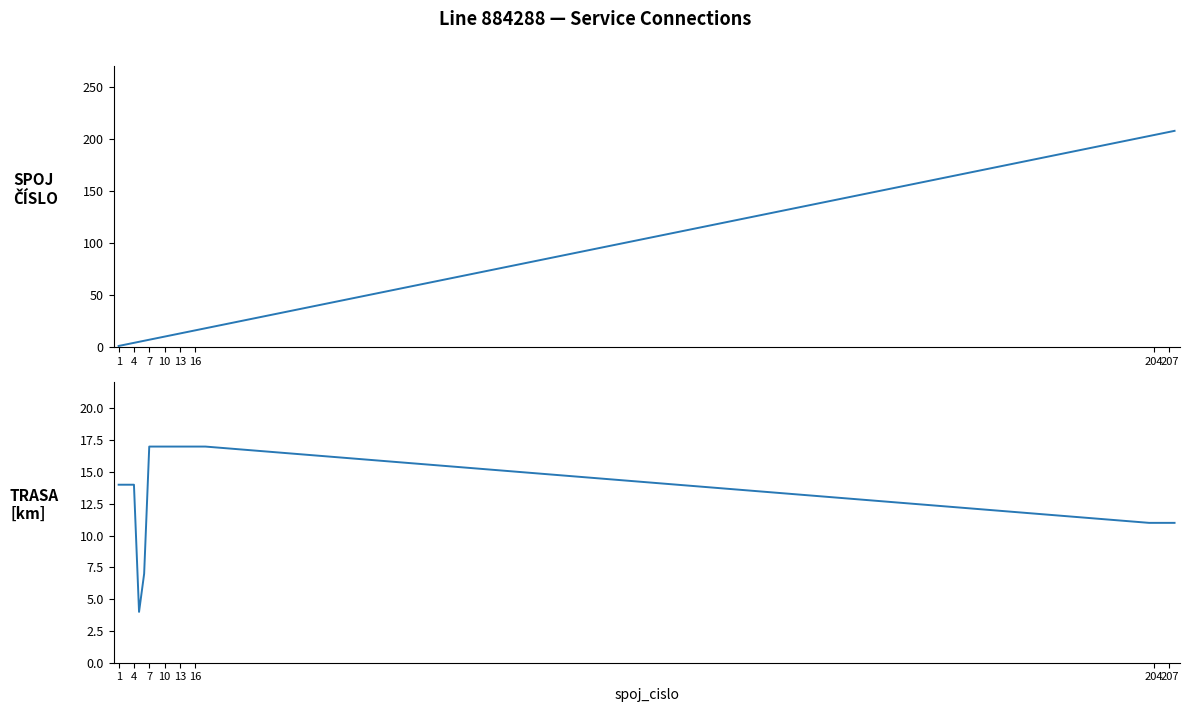

At which label does trasa_km first exceed 14?

204